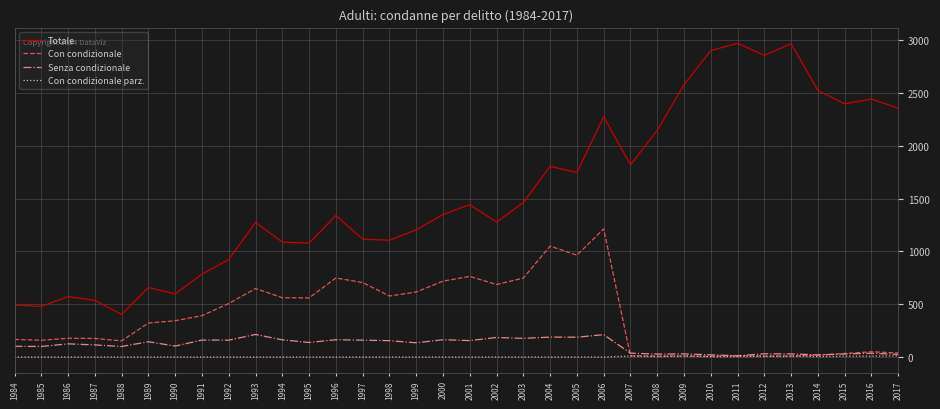

What is the difference between the second highest and minimum values in the Con condizionale parz. series?

10